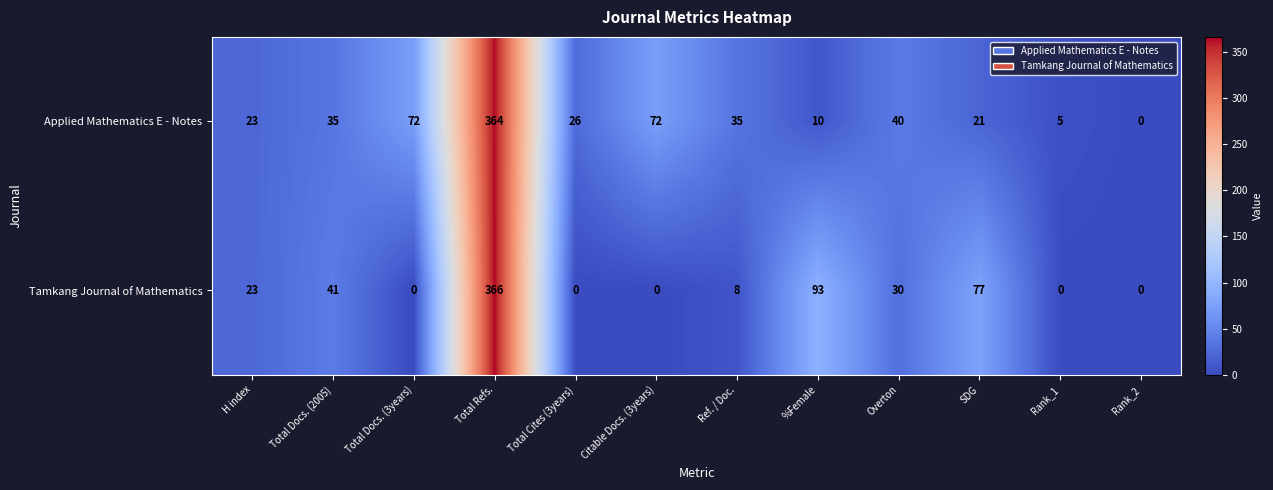

What is the difference between the maximum and second lowest values in the Tamkang Journal of Mathematics series?

366